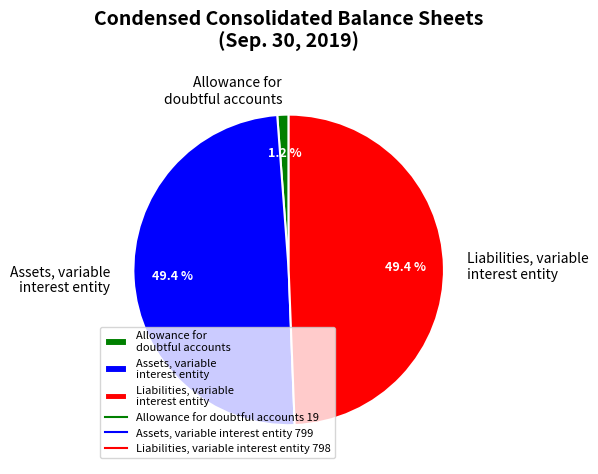

What percentage is NOT represented by Liabilities, variable interest entity?

50.6%